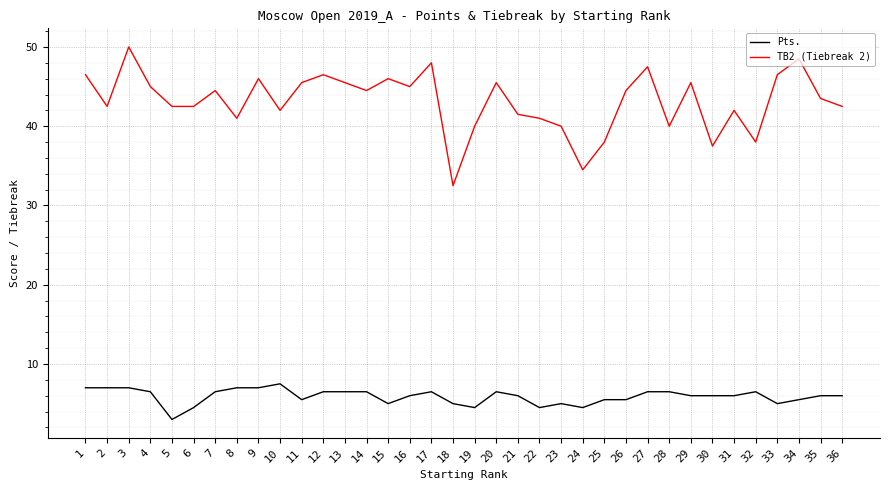

Read the Pts. value at 30.

6.0